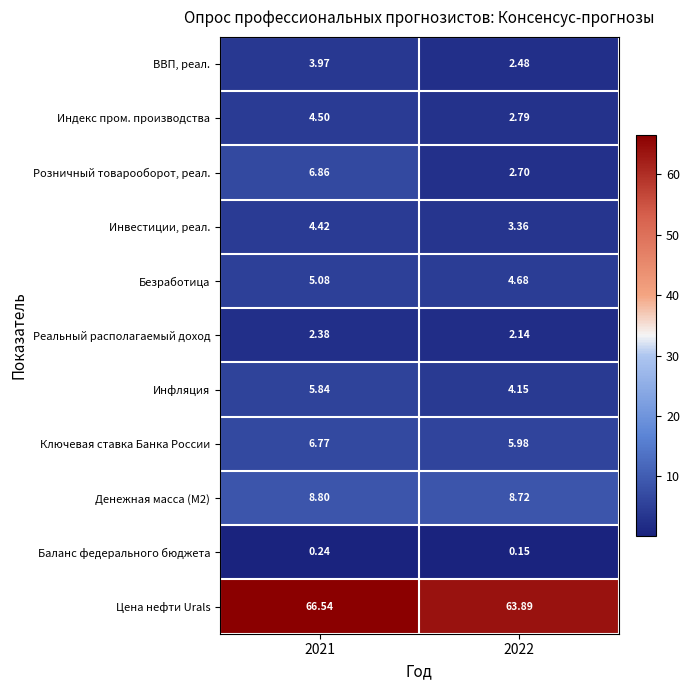

Which series has the widest spread of values?

Розничный товарооборот, реал.